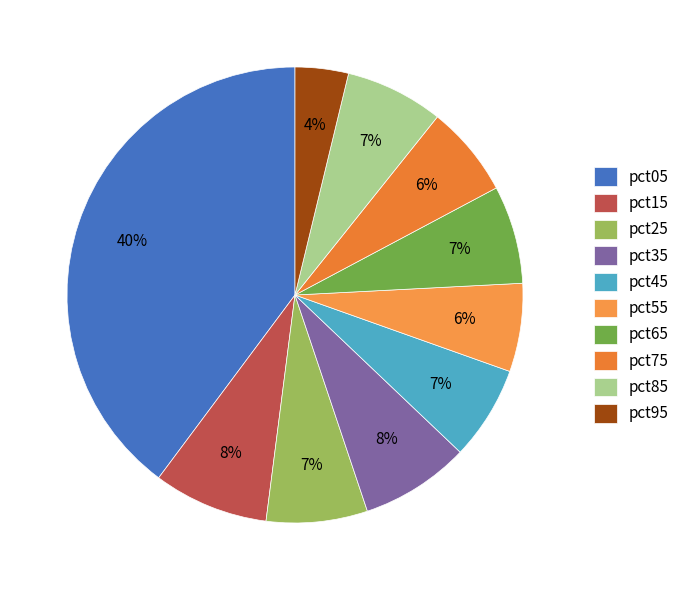

Does pct35 represent more than half of the total?

No